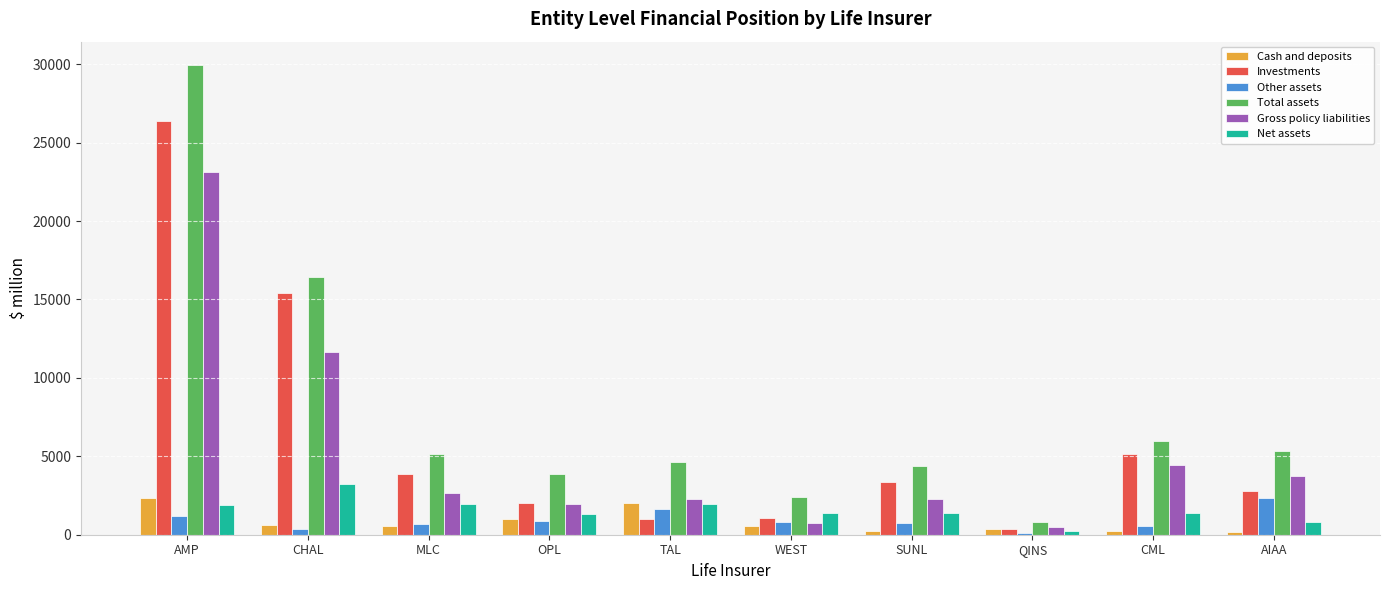

What is the sum of the Other assets values at CML and AIAA?

2927.1